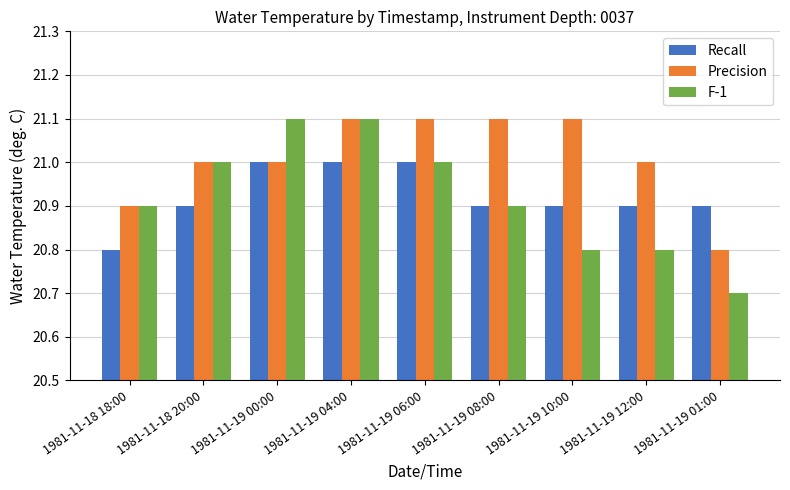

What is the sum of all Recall values?

188.3